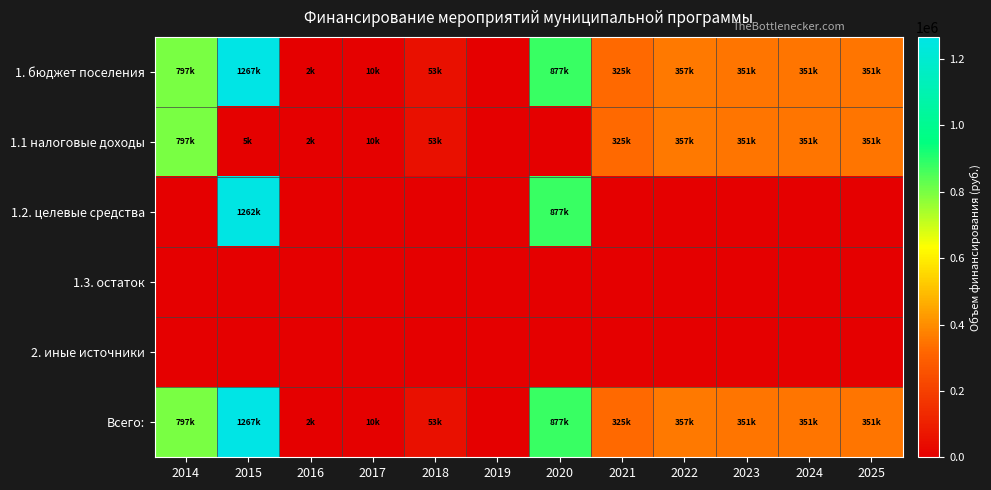

What is the total value across all series at 2023?

1053000.0